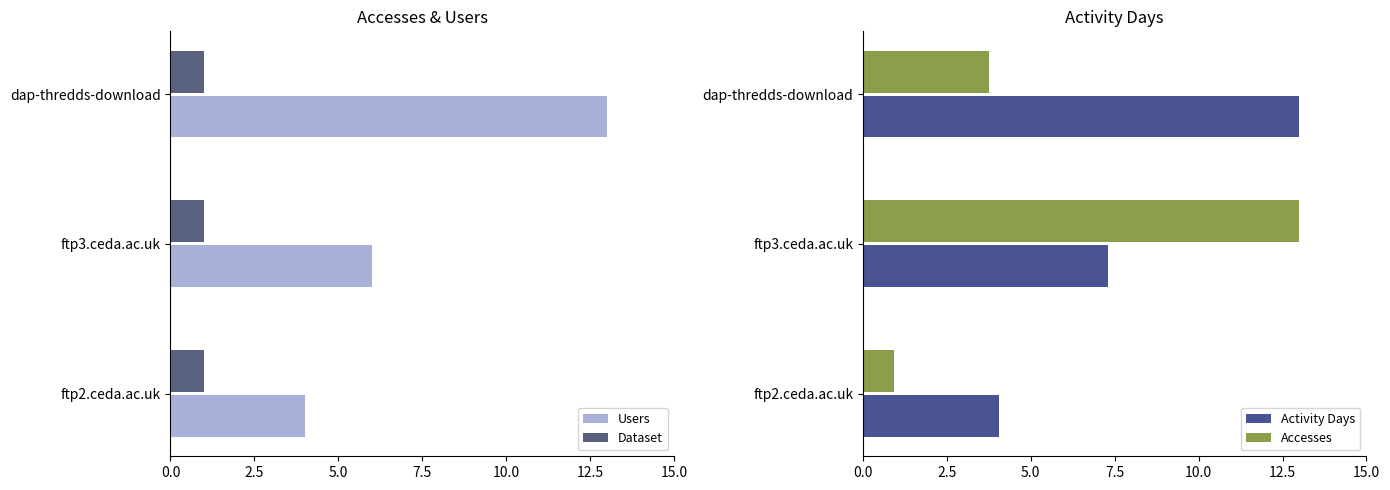

What is the difference between the Accesses values at ftp3.ceda.ac.uk and dap-thredds-download?

9.3